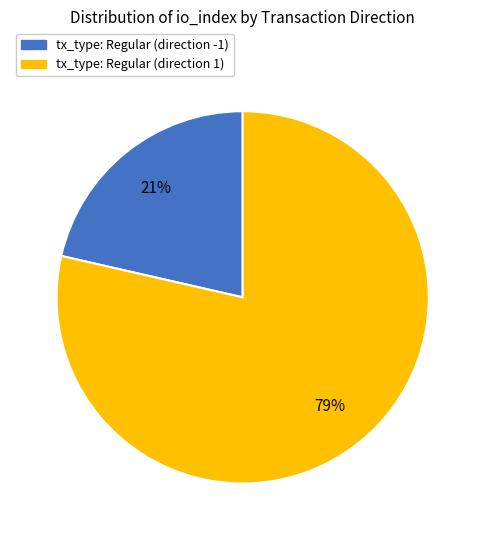

Is there any slice that represents more than half of the pie?

Yes